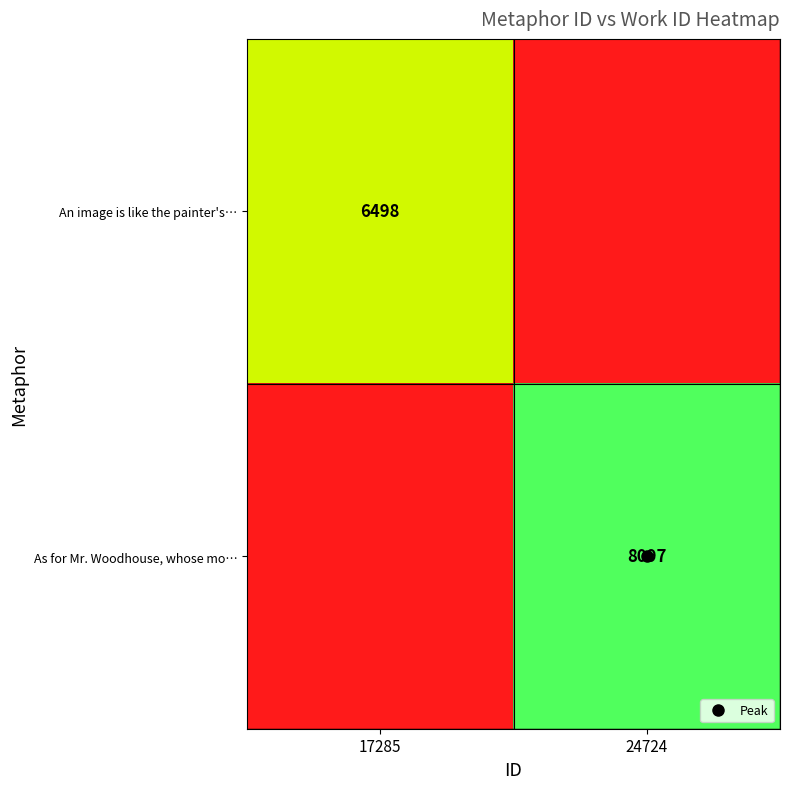

What is the average value of the As for Mr. Woodhouse, whose mo… series?

4048